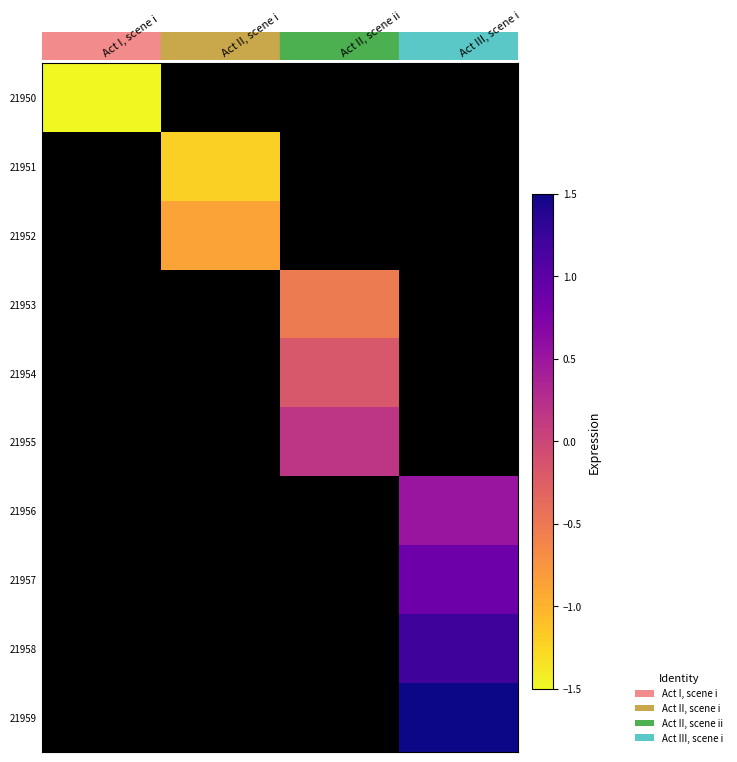

What is the maximum value for 21950?

-1.6